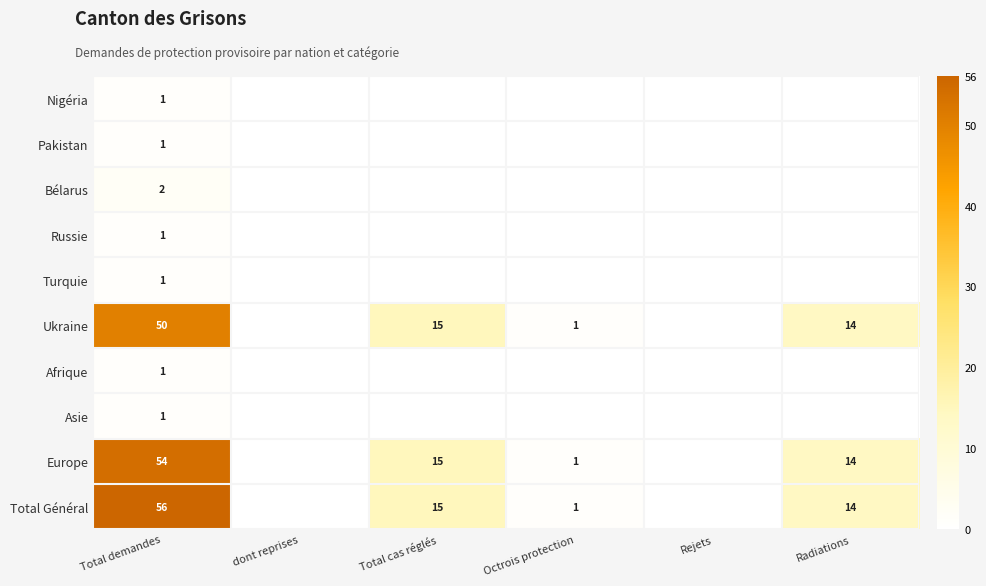

True or false: Ukraine has a value of 1 at Octrois protection.

True